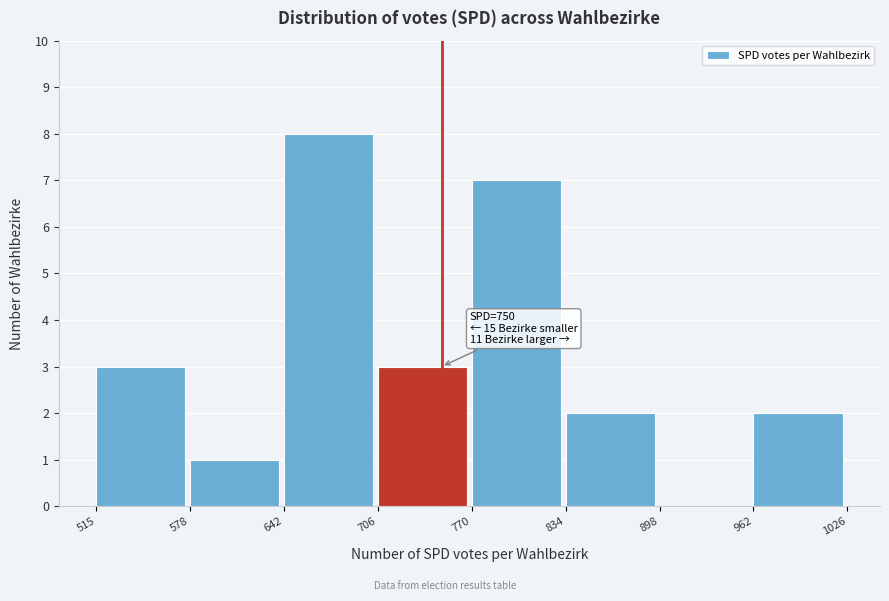

Over which range of the x-axis is the bar tallest?

642 to 706